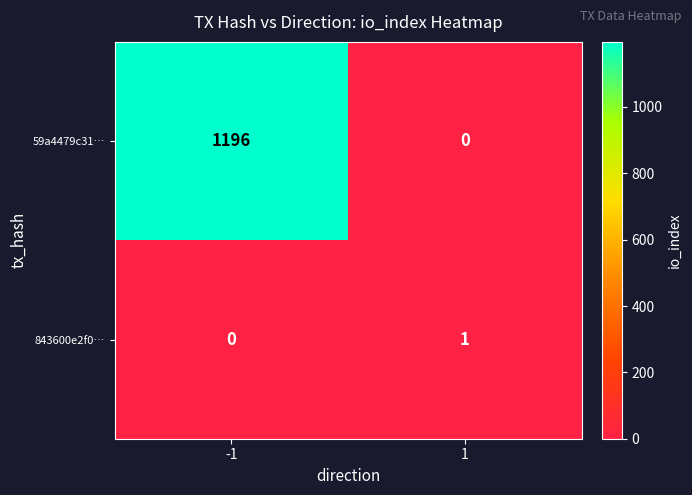

Reading left to right, extract all data points from this chart.

59a4479c31…: -1=1196	1=0
843600e2f0…: -1=0	1=1